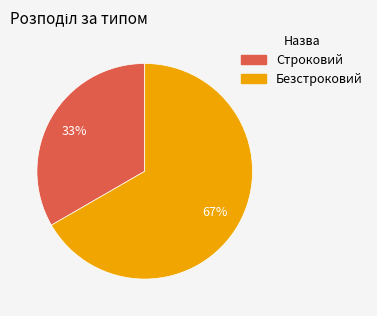

Is the sum of Строковий and Безстроковий greater than half?

Yes